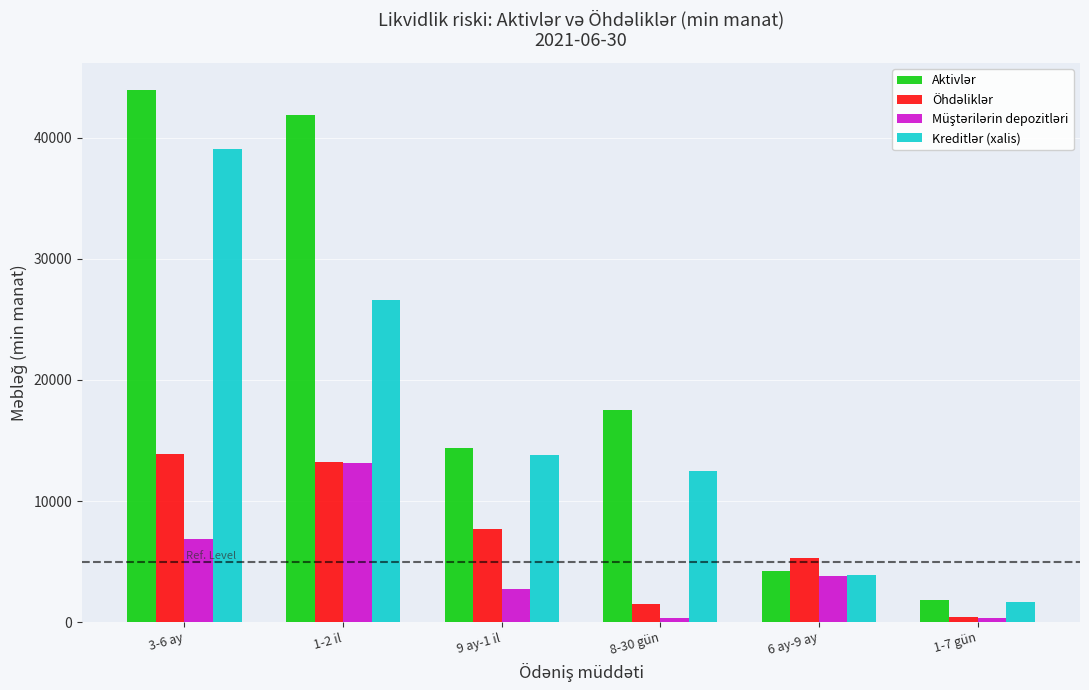

What is the greatest value displayed?

43985.3